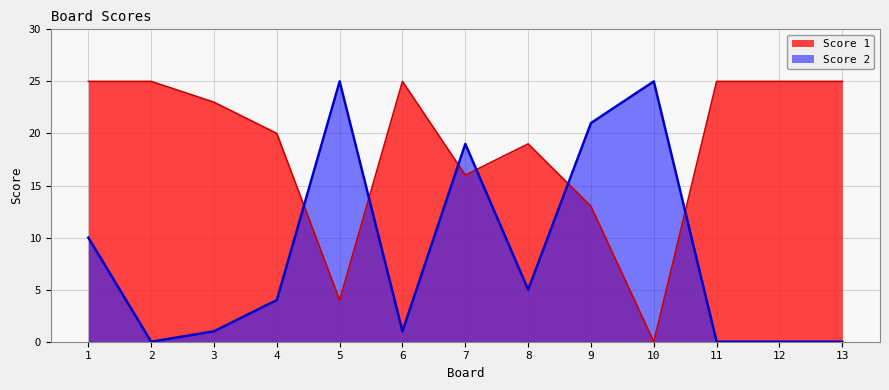

At 10, list the series in order from largest to smallest.

Score 2, Score 1